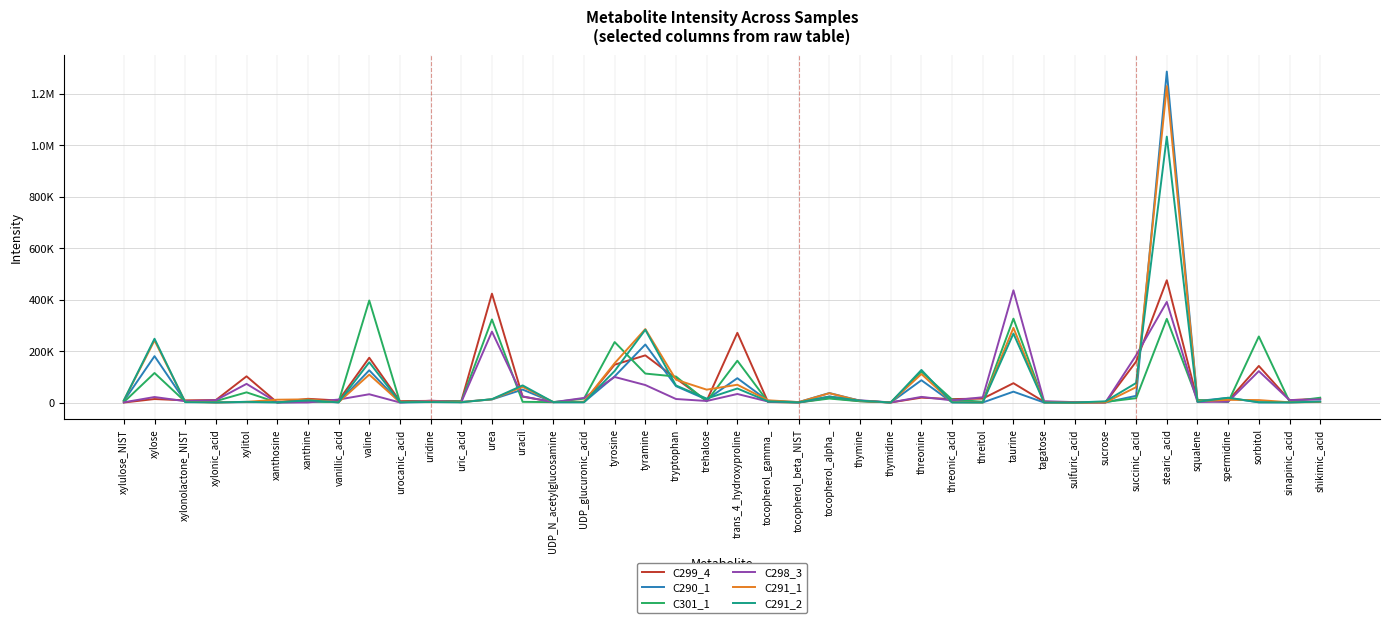

What are all the series names shown in the legend?

C299_4, C290_1, C301_1, C298_3, C291_1, C291_2